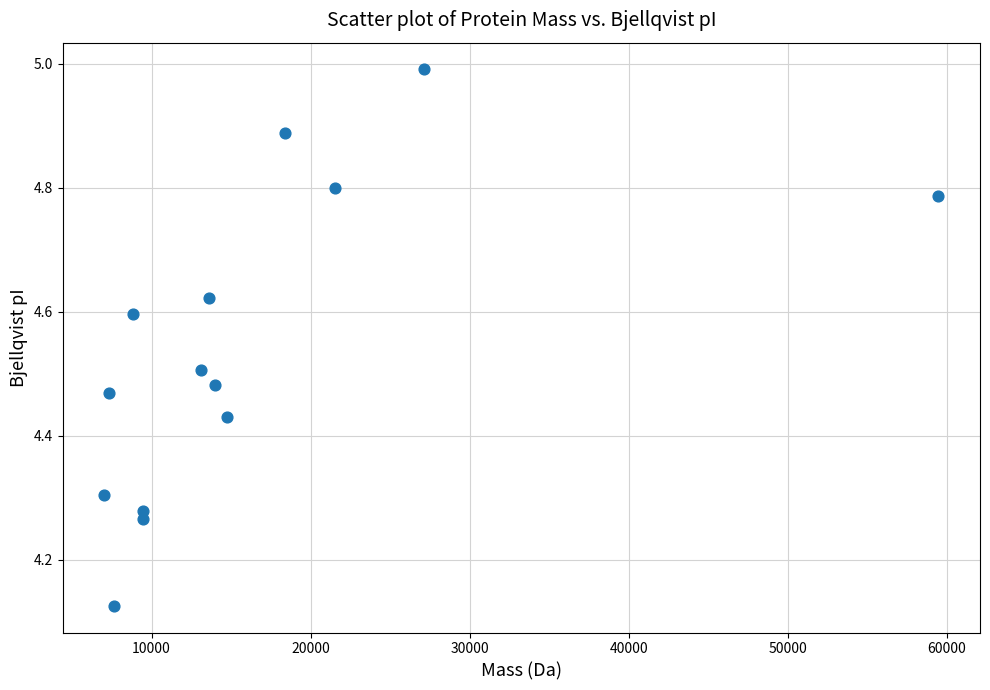

What is the range of X values (max minus min)?

52429.8